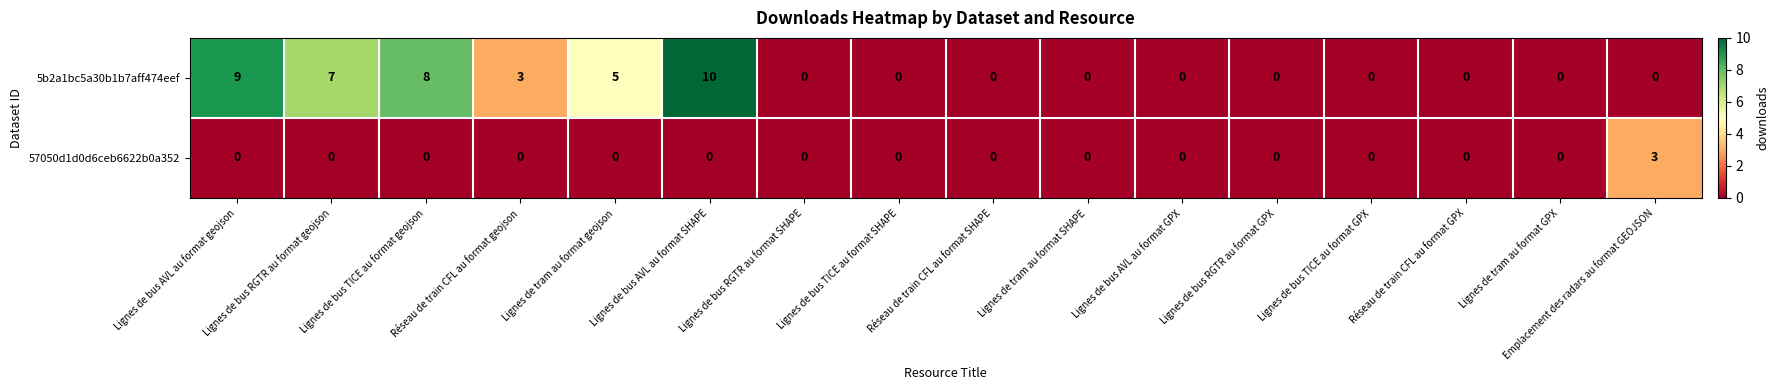

How many values in 5b2a1bc5a30b1b7aff474eef are above zero?

6